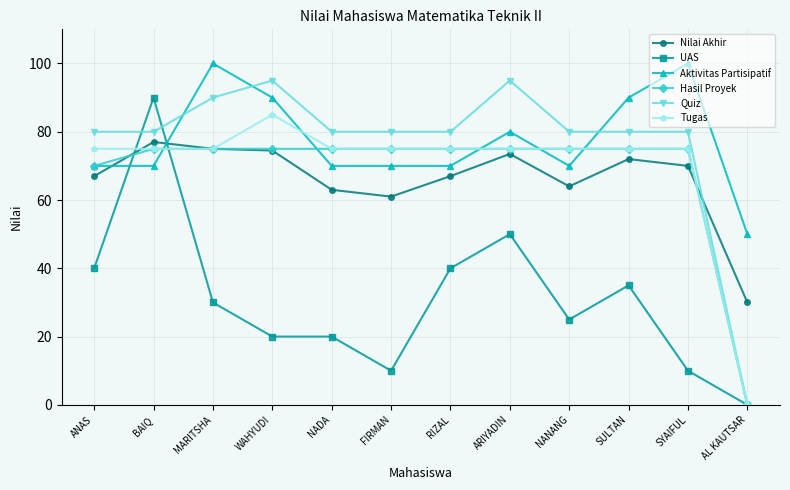

The value of Tugas at SULTAN is 19.6. True or false?

False